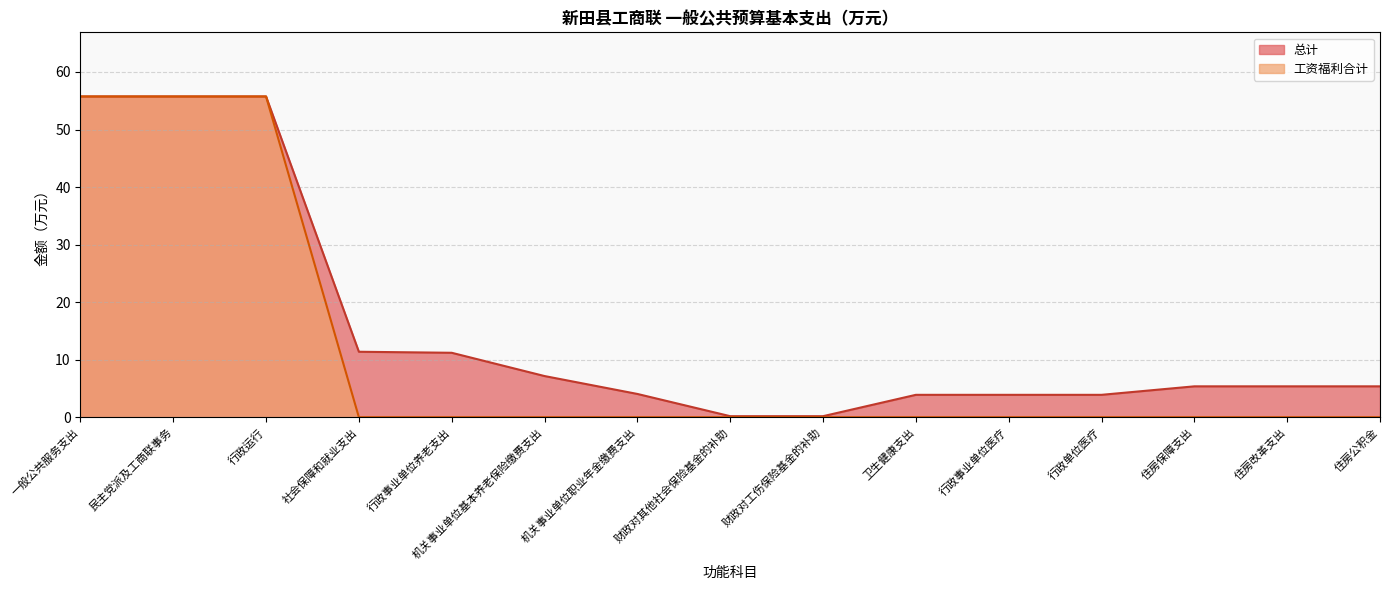

Reading left to right, transcribe all the data shown in this chart.

总计: 一般公共服务支出=55.7	民主党派及工商联事务=55.7	行政运行=55.7	社会保障和就业支出=11.4	行政事业单位养老支出=11.2	机关事业单位基本养老保险缴费支出=7.2	机关事业单位职业年金缴费支出=4.0	财政对其他社会保险基金的补助=0.2	财政对工伤保险基金的补助=0.2	卫生健康支出=3.9	行政事业单位医疗=3.9	行政单位医疗=3.9	住房保障支出=5.4	住房改革支出=5.4	住房公积金=5.4
工资福利合计: 一般公共服务支出=55.7	民主党派及工商联事务=55.7	行政运行=55.7	社会保障和就业支出=0.0	行政事业单位养老支出=0.0	机关事业单位基本养老保险缴费支出=0.0	机关事业单位职业年金缴费支出=0.0	财政对其他社会保险基金的补助=0.0	财政对工伤保险基金的补助=0.0	卫生健康支出=0.0	行政事业单位医疗=0.0	行政单位医疗=0.0	住房保障支出=0.0	住房改革支出=0.0	住房公积金=0.0